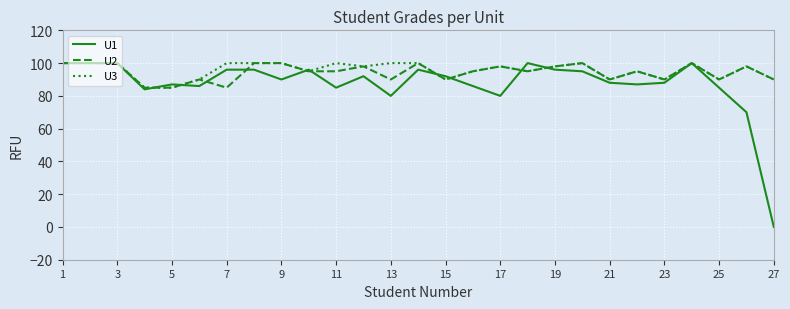

What is the maximum value for U2?

100